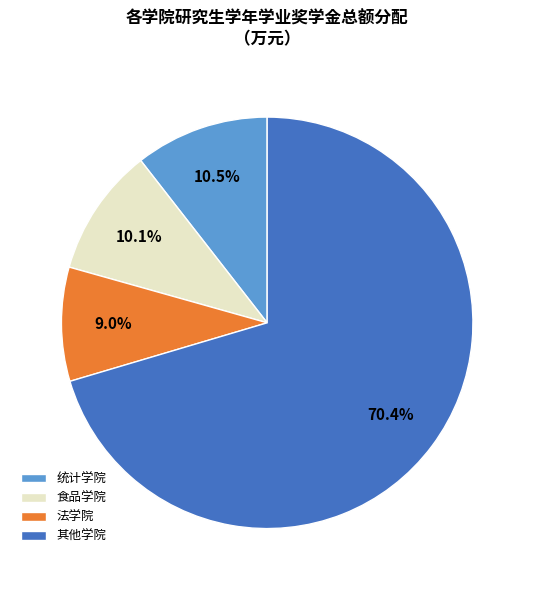

Which category has the biggest portion of the pie?

其他学院